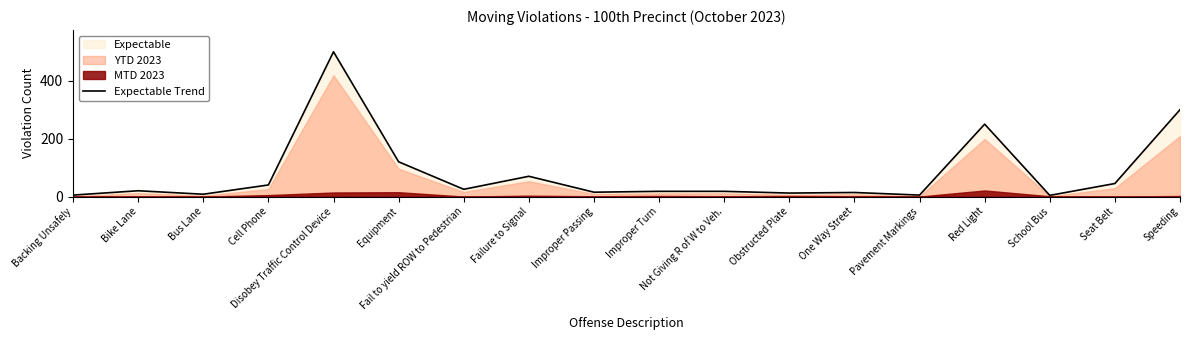

What is the difference between the values at Not Giving R of W to Veh. and Improper Passing?

3